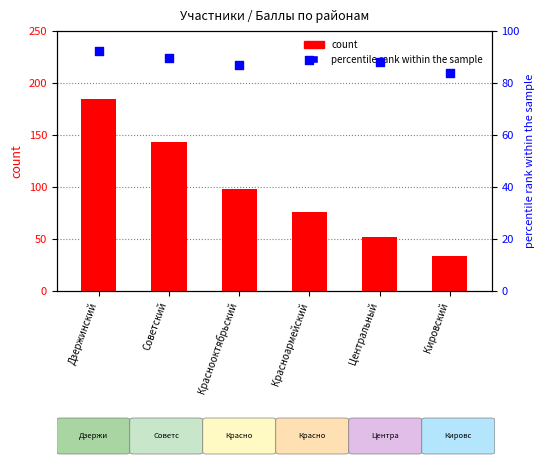

Which series contains the highest Y value?

count